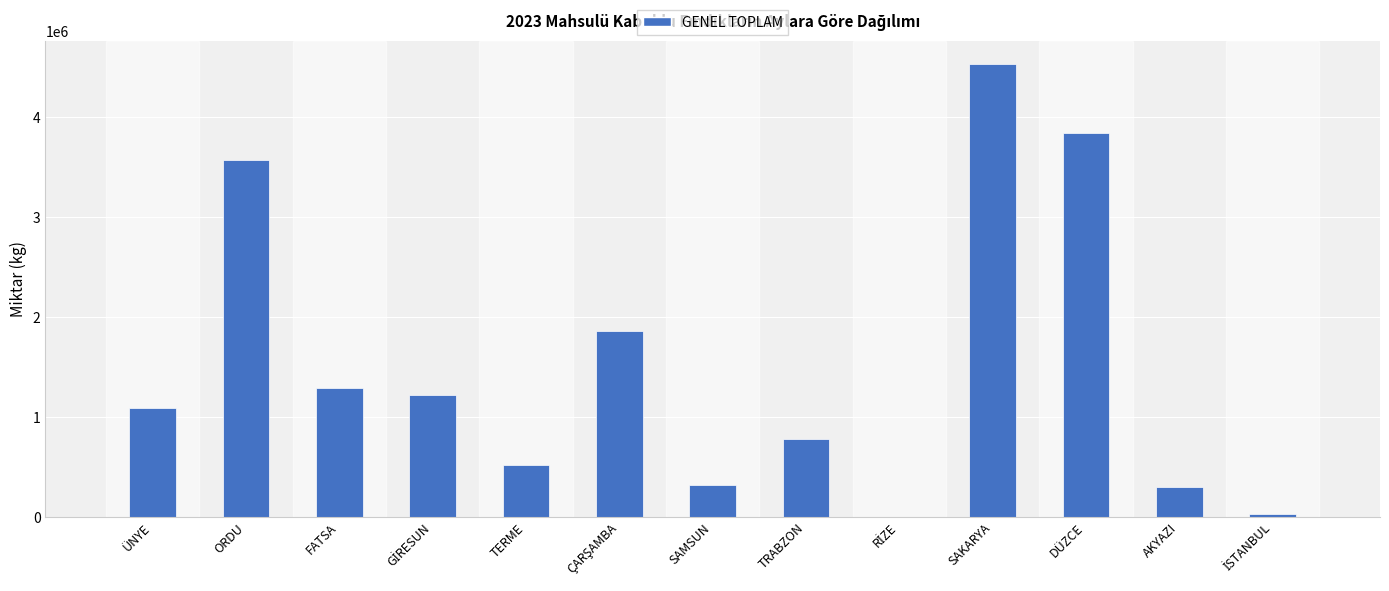

What is the change in value from ÜNYE to SAKARYA?

+3440978